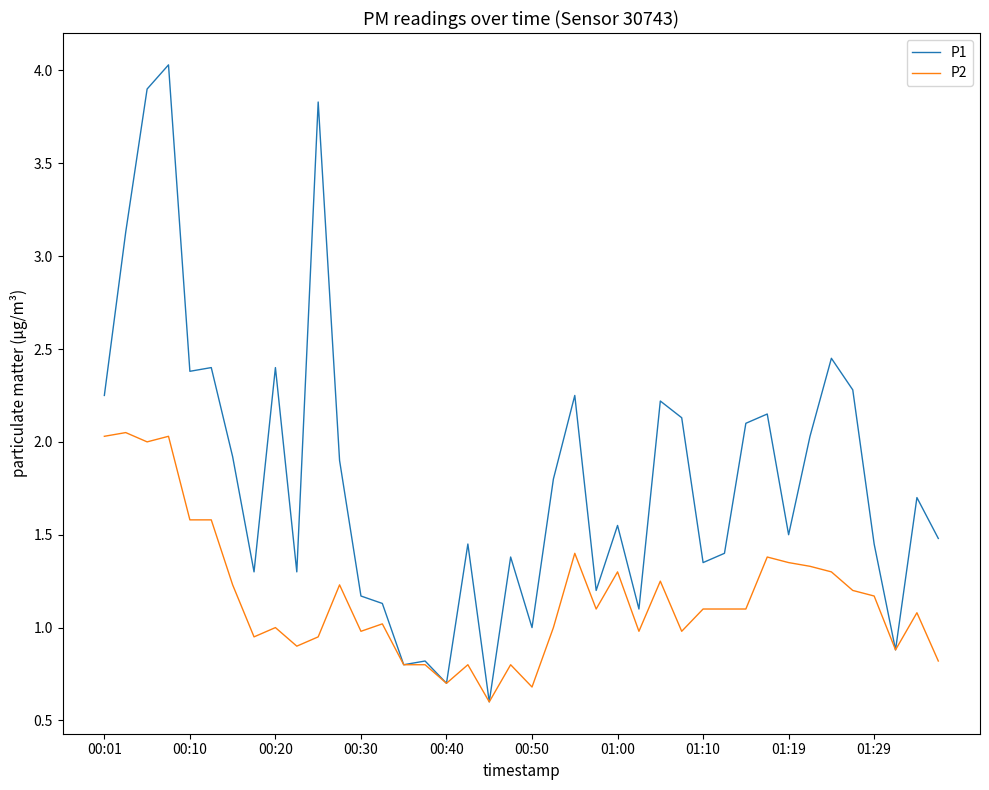

Rank the series by their maximum value, from highest to lowest.

P1, P2